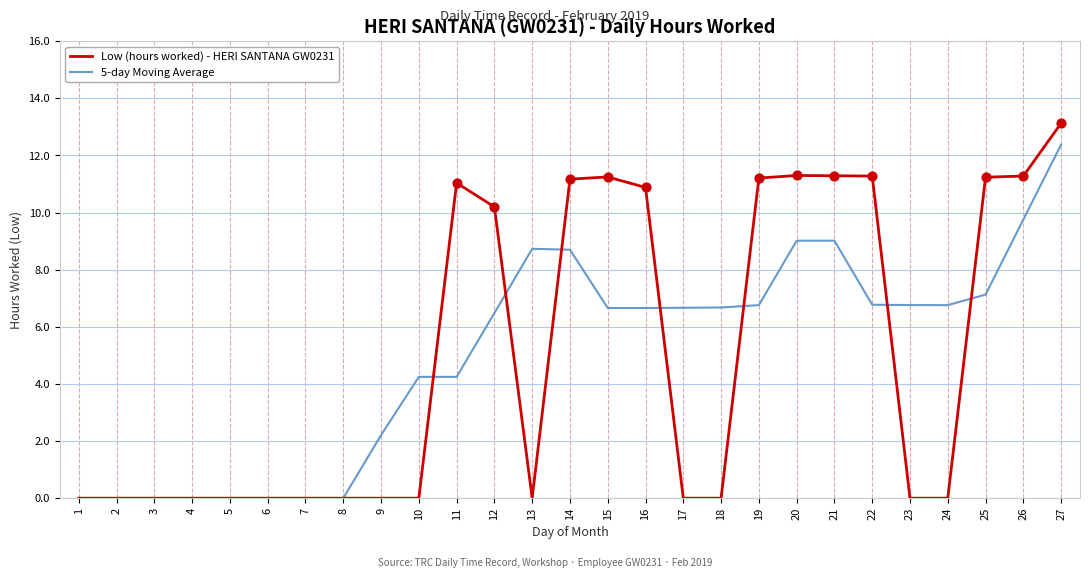

What is the total value across all series at 25?

18.4